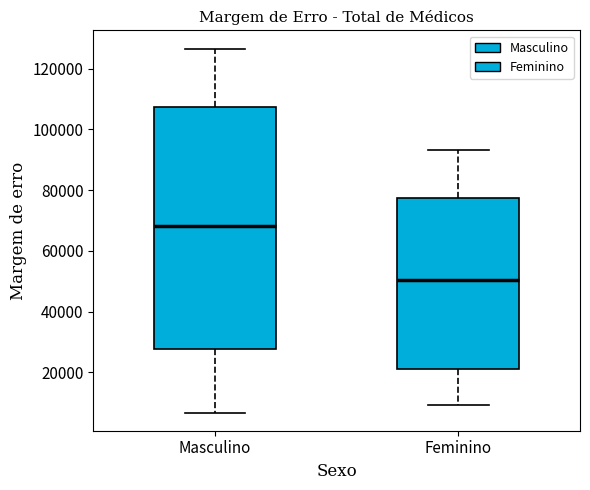

Where does the upper whisker of the box for Masculino end on the y-axis? The values are not printed on the chart, so give them approximately, as read against the axis.

126000